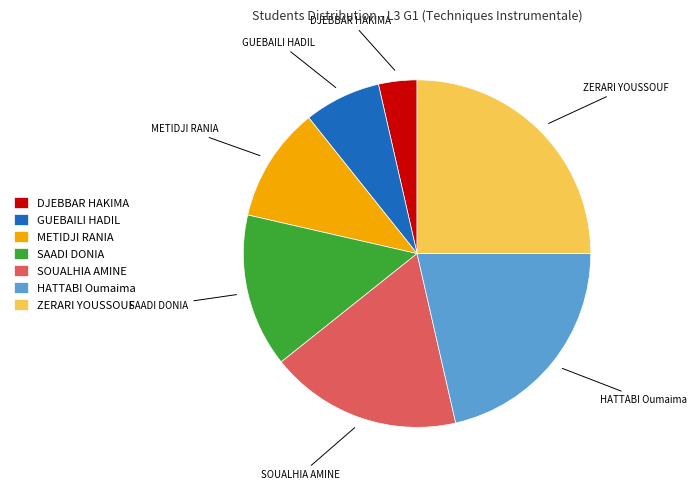

Rank the categories by value from highest to lowest.

ZERARI YOUSSOUF, HATTABI Oumaima, SOUALHIA AMINE, SAADI DONIA, METIDJI RANIA, GUEBAILI HADIL, DJEBBAR HAKIMA